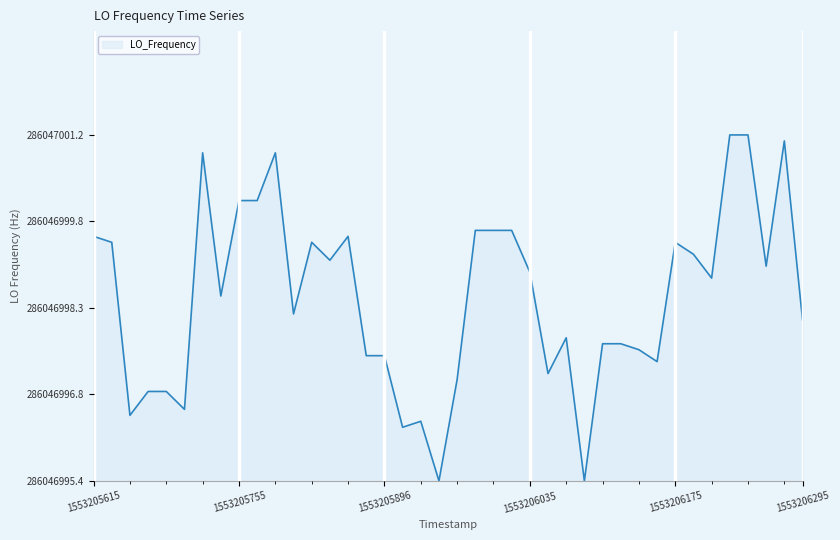

Does the chart have visible grid lines?

Yes